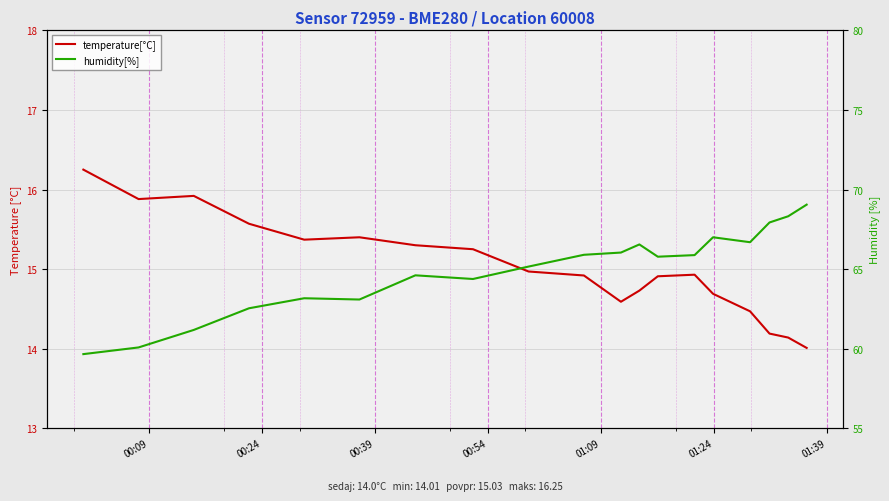

What is the lowest value of the temperature[°C] series?

14.0